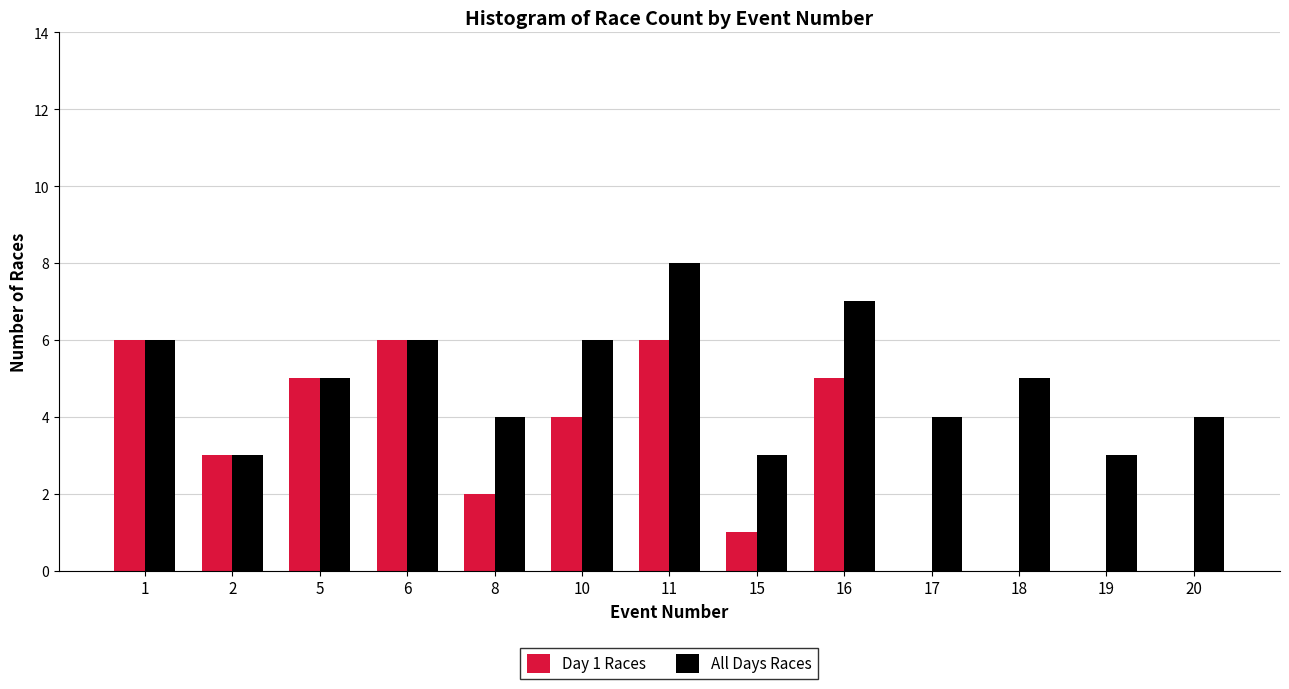

Reading left to right, transcribe all the data shown in this chart.

Day 1 Races: 1=6	2=3	5=5	6=6	8=2	10=4	11=6	15=1	16=5	17=0	18=0	19=0	20=0
All Days Races: 1=6	2=3	5=5	6=6	8=4	10=6	11=8	15=3	16=7	17=4	18=5	19=3	20=4